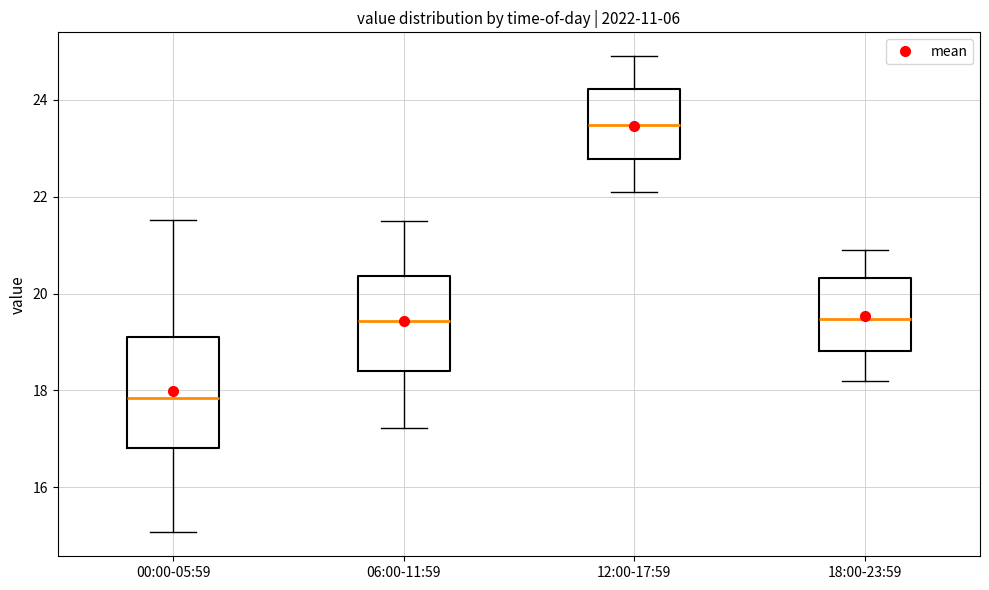

Which box is the tallest, from its lower edge to its upper edge?

00:00-05:59